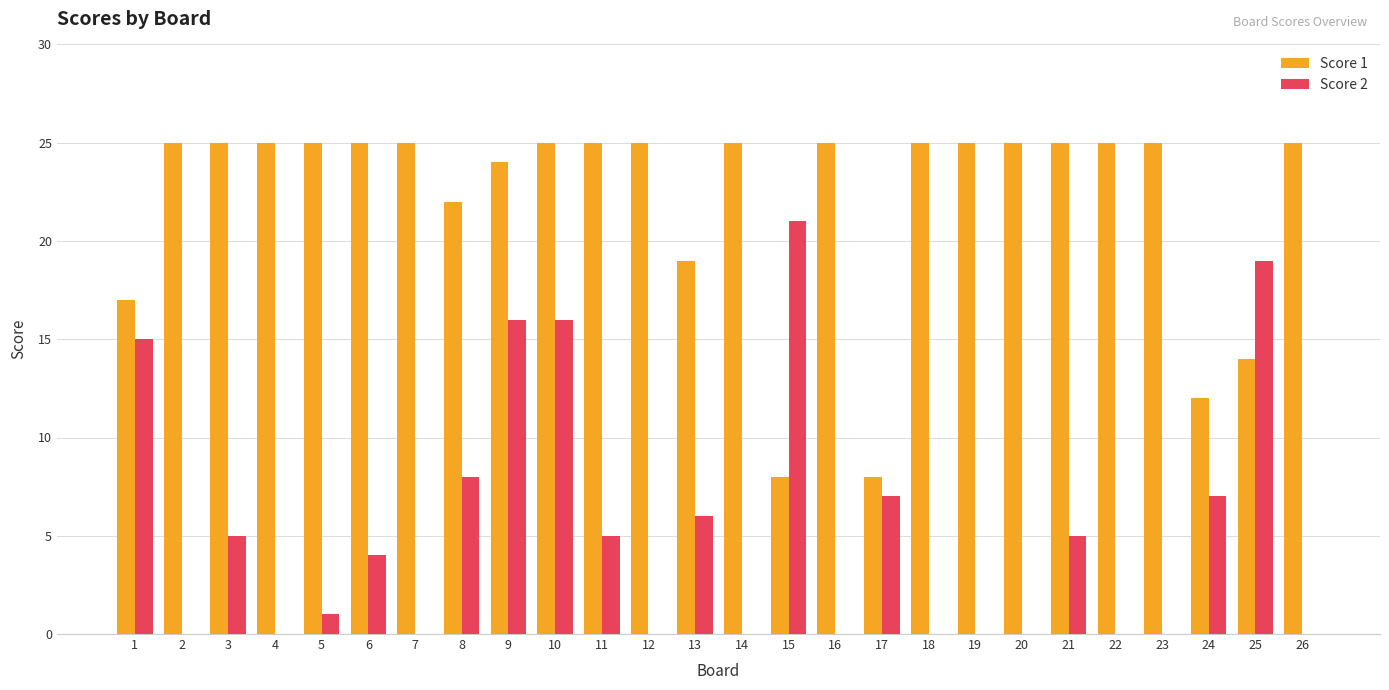

Count the number of data series in this chart.

2